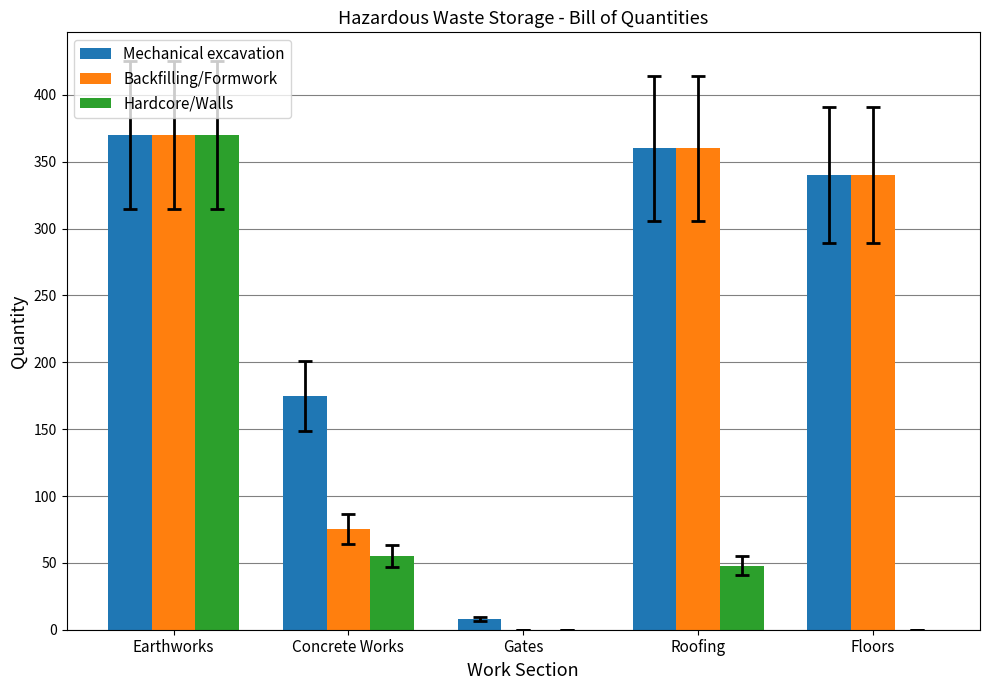

Which series has the largest total across all categories?

Mechanical excavation